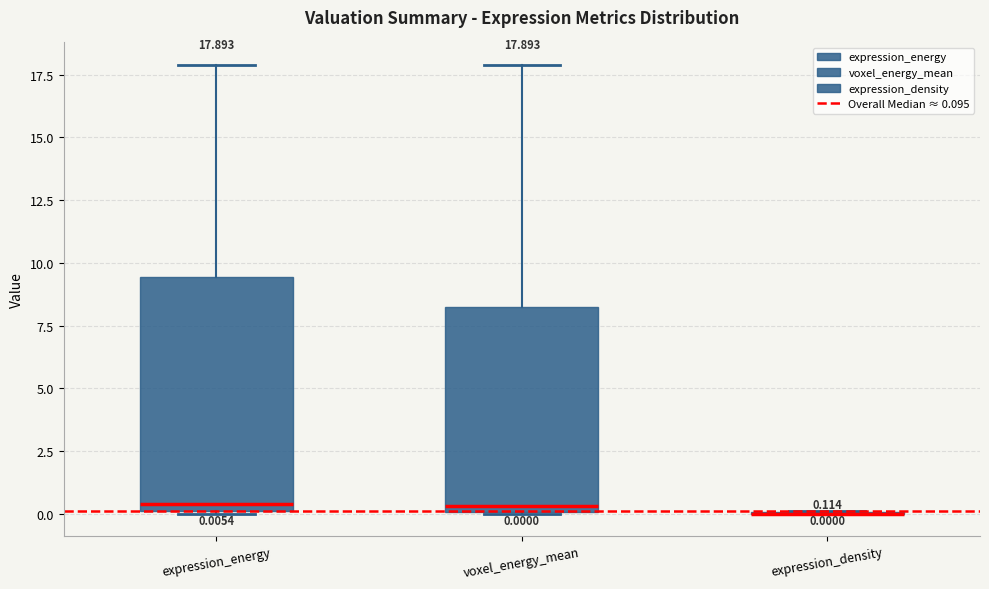

Comparing the boxes themselves (not the whiskers), which one is the tallest?

expression_energy